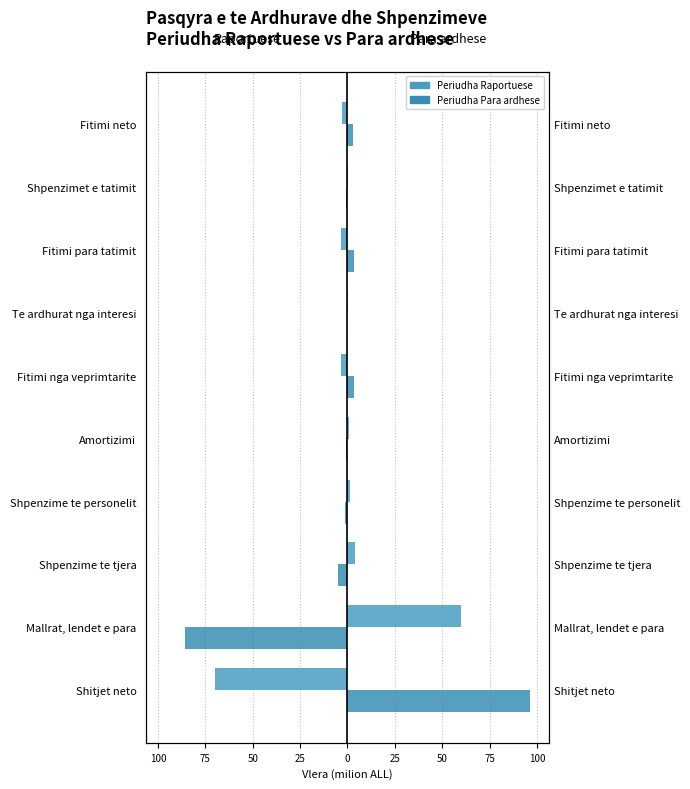

Which series has the widest spread of values?

Periudha Para ardhese